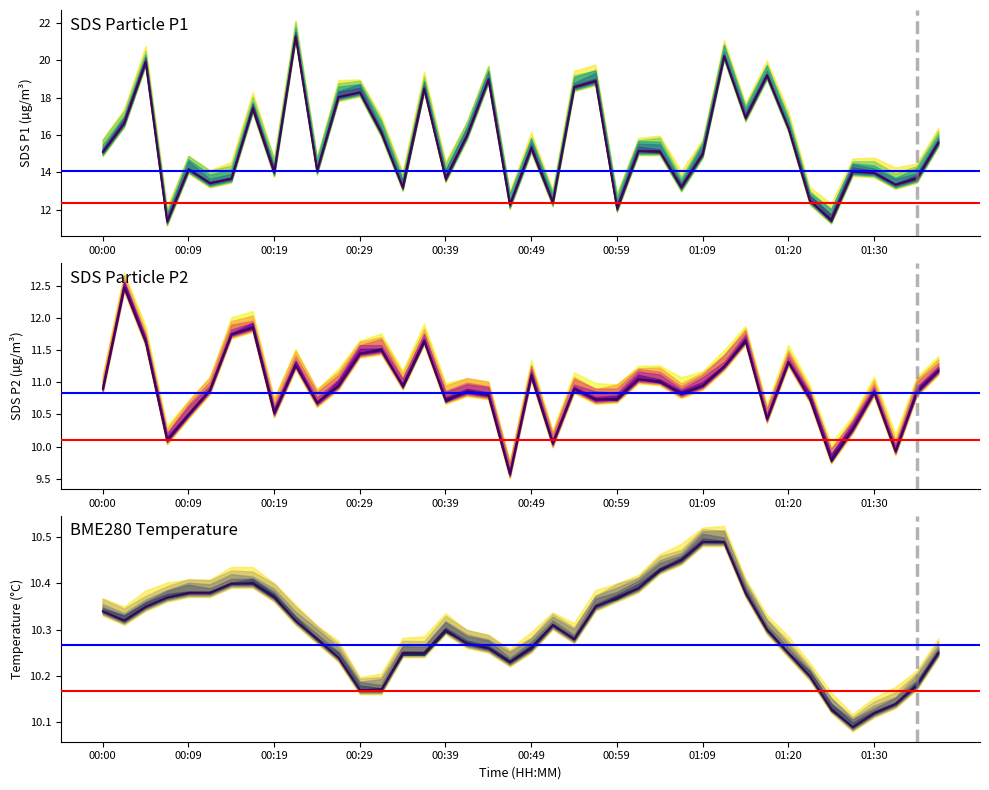

True or false: SDS_P1 has more than 0 points higher than both neighbors.

True